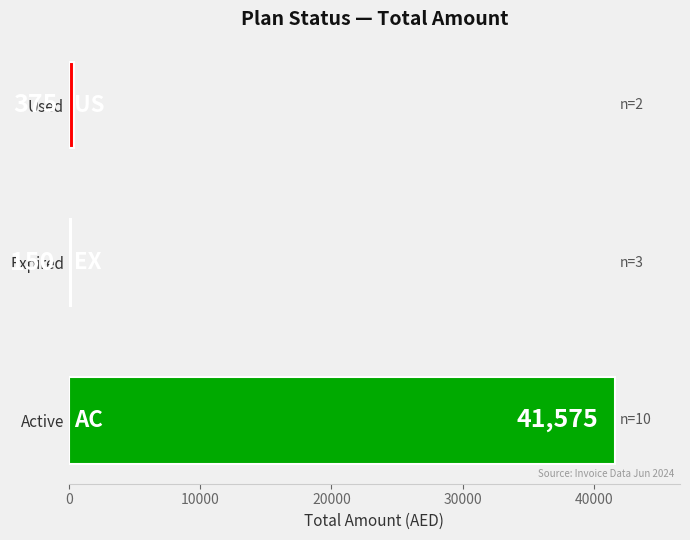

Which has a higher value, Active or Used?

Active